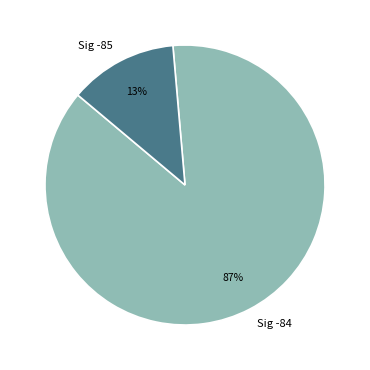

Combined, do Sig -85 and Sig -84 account for over 50%?

Yes